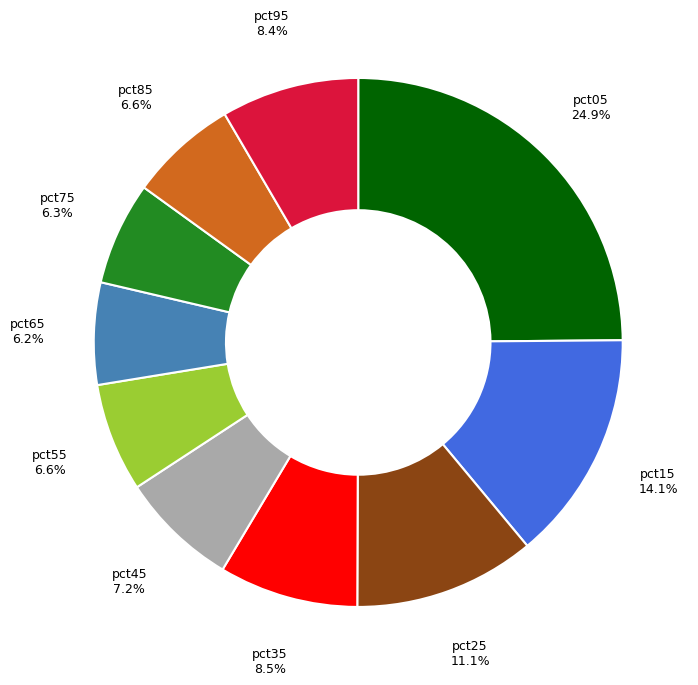

Is the sum of pct05 and pct45 greater than half?

No